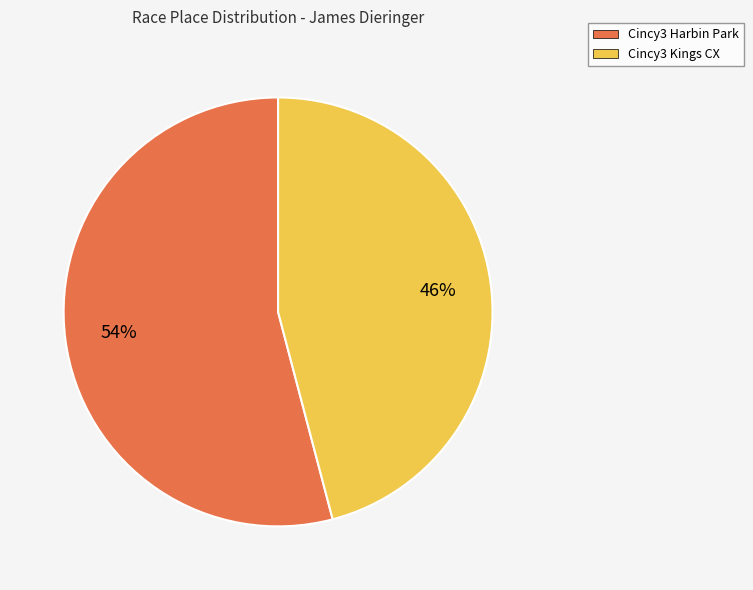

Combined, do Cincy3 Harbin Park and Cincy3 Kings CX account for over 50%?

Yes